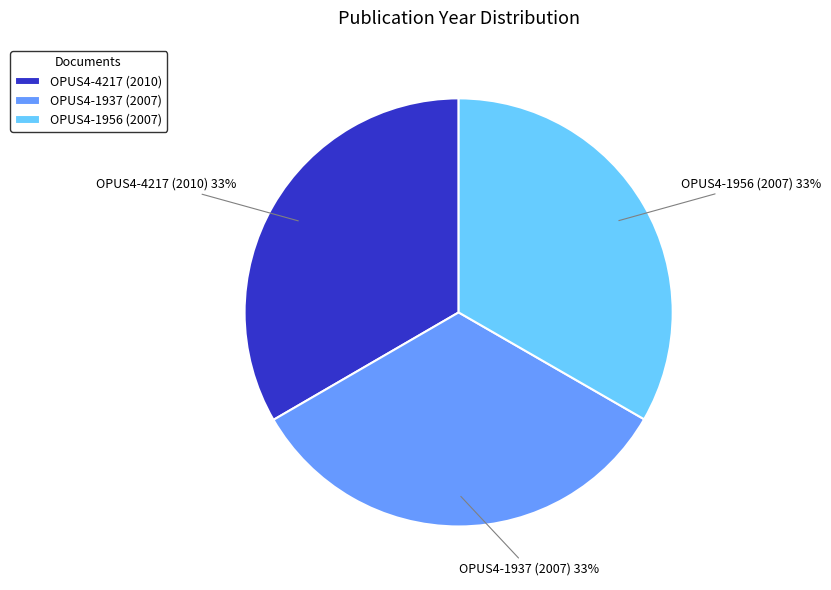

To the nearest percent, what is the average slice percentage?

33%